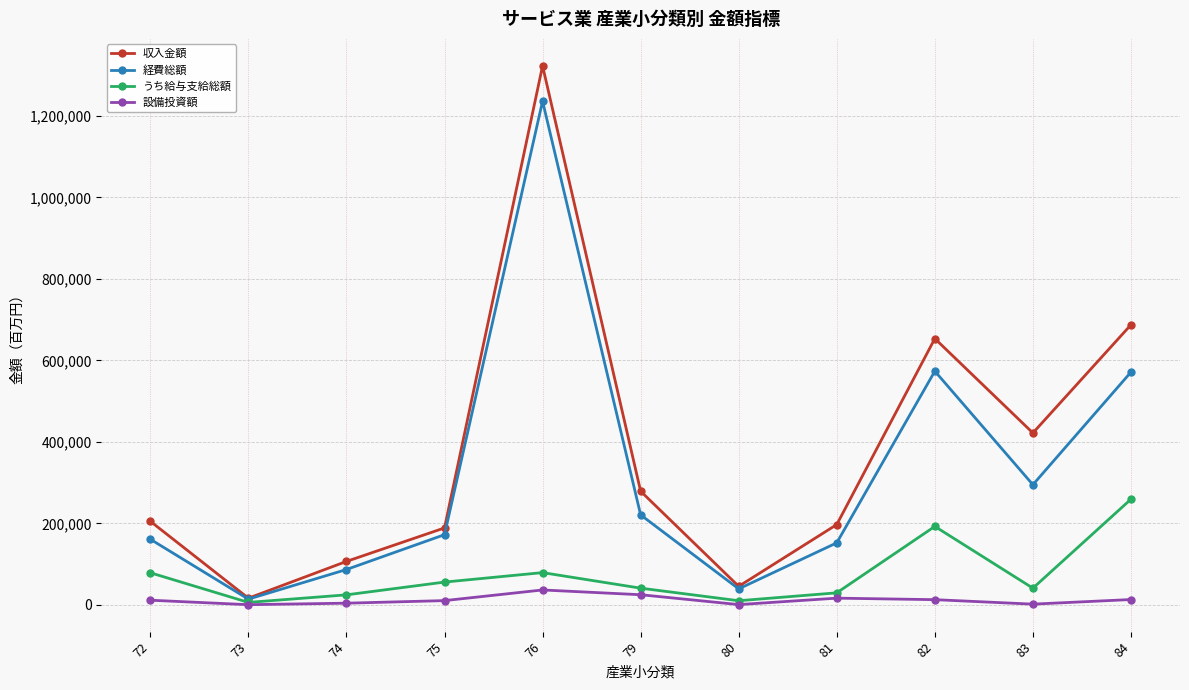

At which category is the sum across all series the highest?

76